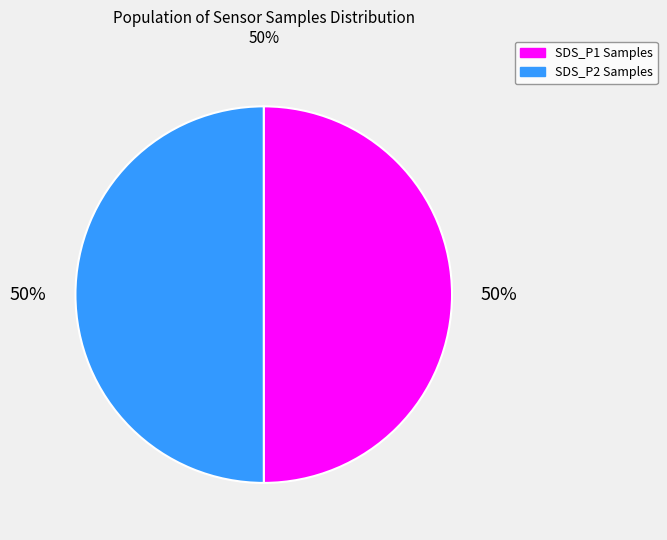

Is it true that SDS_P2 Samples is 38% of the pie?

False